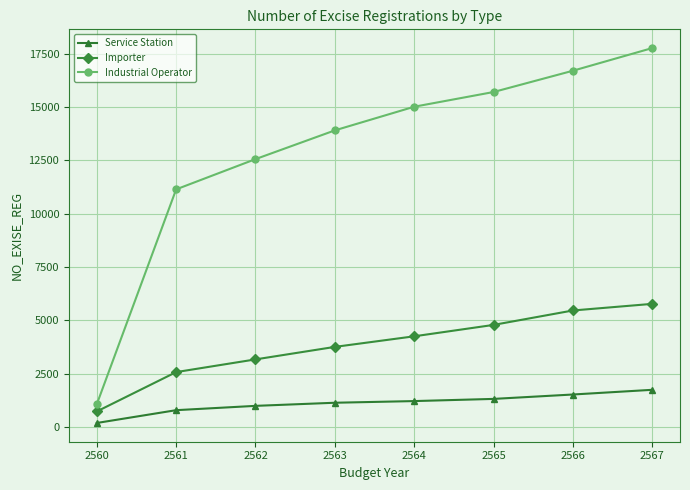

The Importer series shows 4784 at 2565. True or false?

True